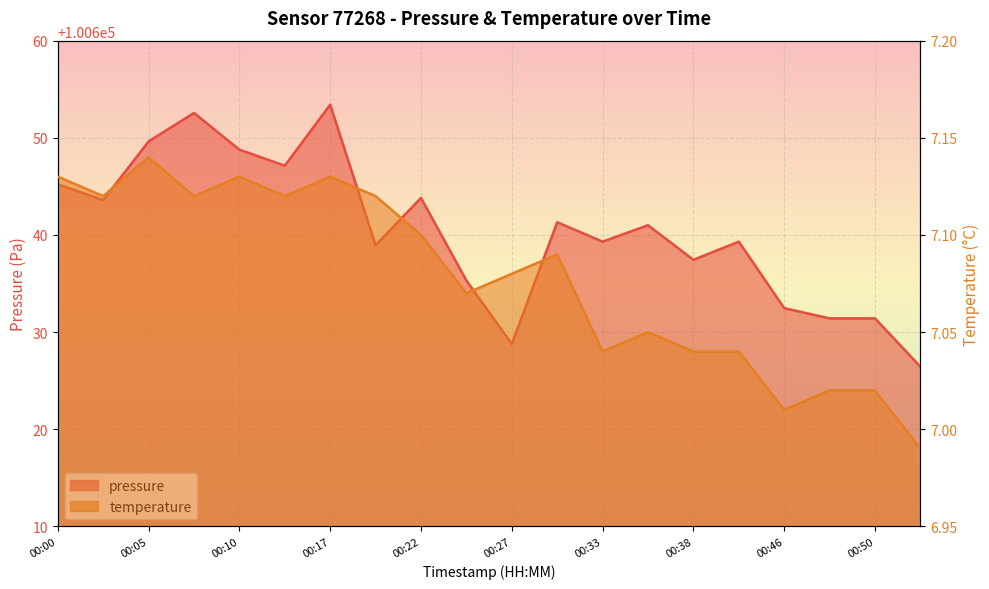

The pressure series shows 100652.6 at 00:08. True or false?

True